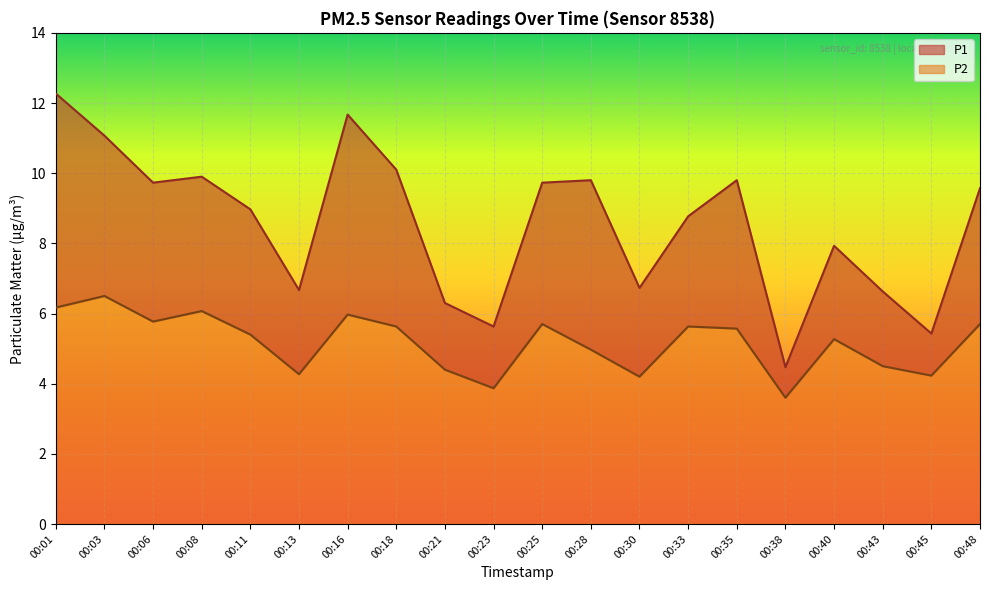

What are all the series names shown in the legend?

P1, P2